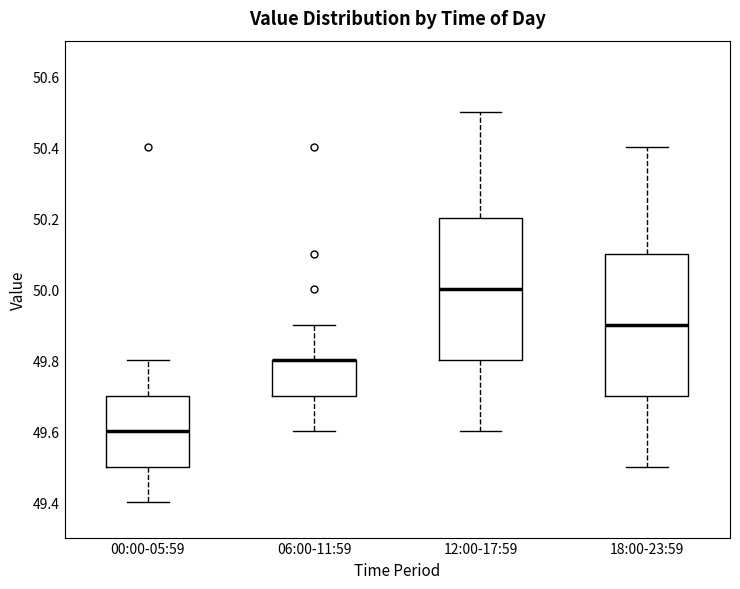

Reading left to right, read every box against the y-axis: the position of its median line, the range the box covers, and the ends of its whiskers. The values are not printed on the chart, so give them approximately, as read against the axis.

00:00-05:59: median 49.6, box 49.5 to 49.7, whiskers 49.4 to 49.8
06:00-11:59: median 49.8 (drawn on the box's upper edge), box 49.7 to 49.8, whiskers 49.6 to 49.9
12:00-17:59: median 50.0, box 49.8 to 50.2, whiskers 49.6 to 50.5
18:00-23:59: median 49.9, box 49.7 to 50.1, whiskers 49.5 to 50.4